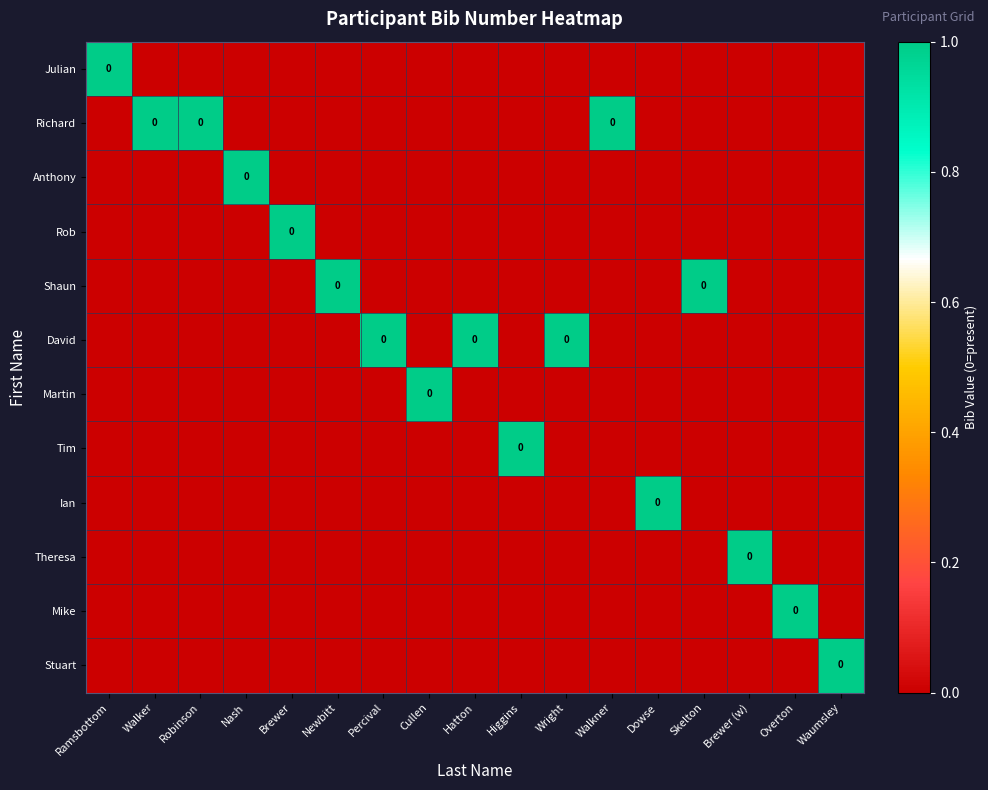

What is the spread (max minus min) of values at Newbitt?

1